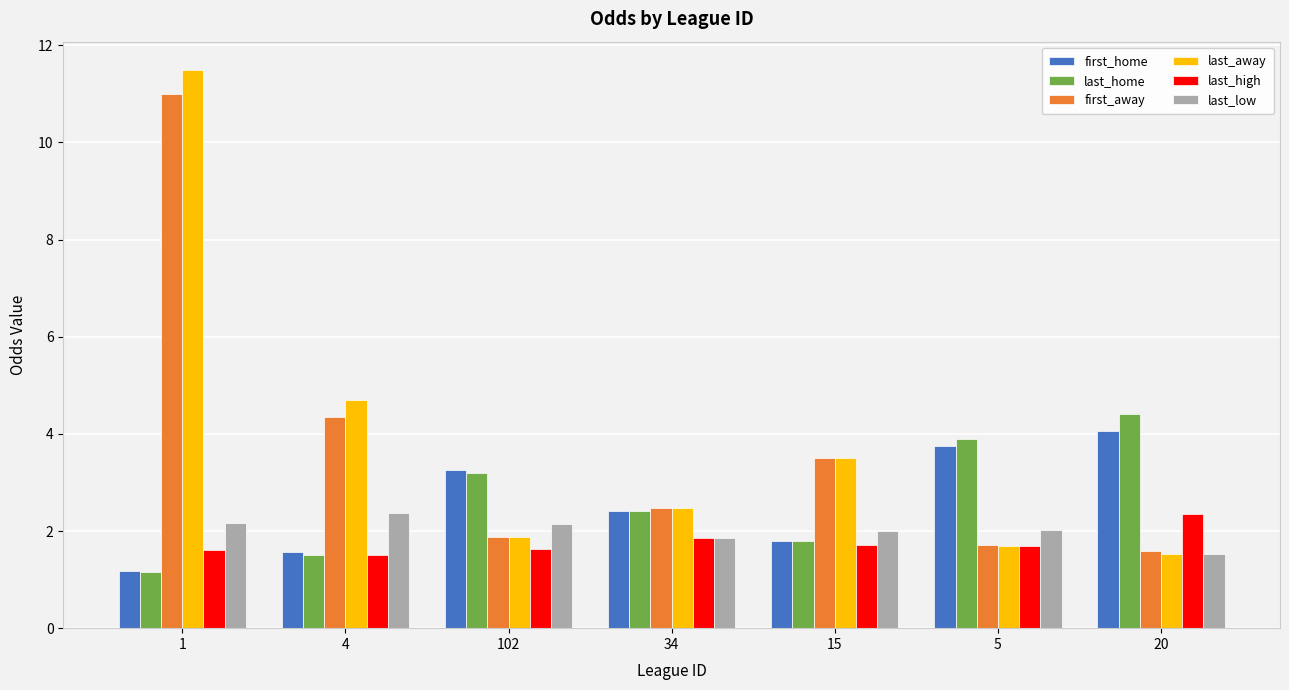

At how many categories does at least one series exceed 3?

6